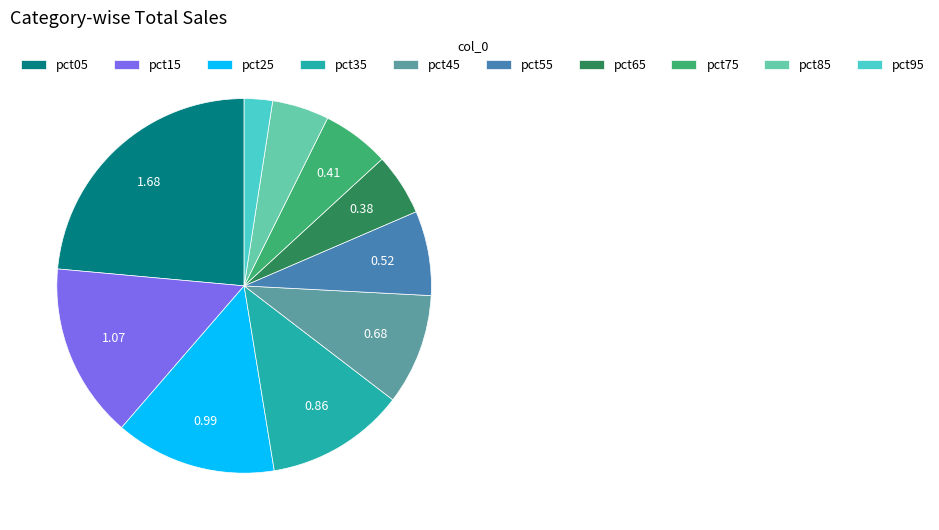

Which has a higher value, pct75 or pct15?

pct15